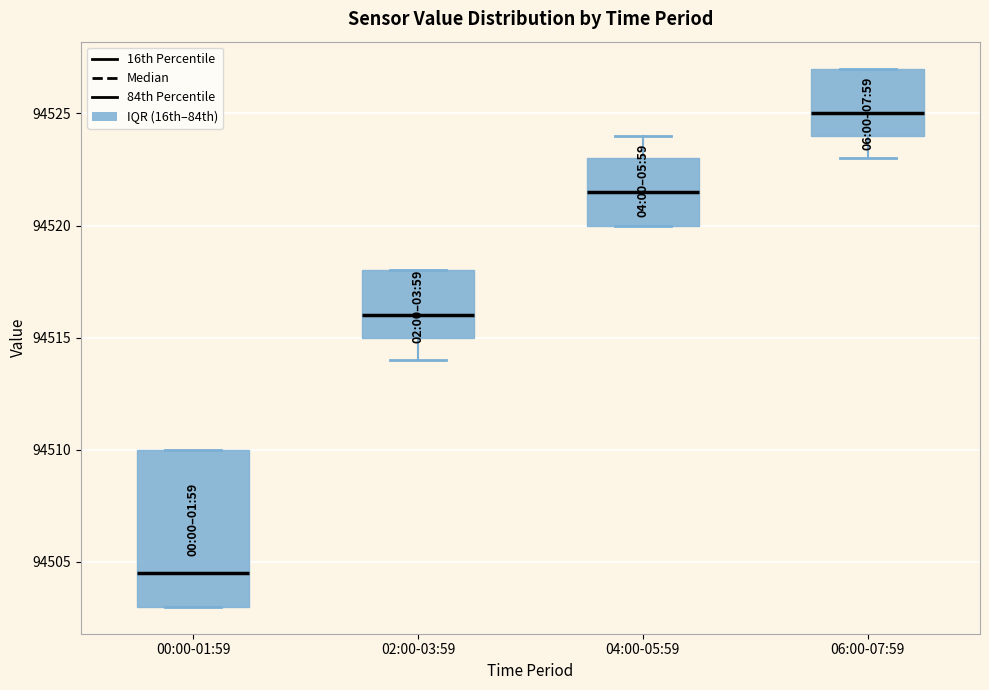

Which box's median line is the highest?

06:00-07:59